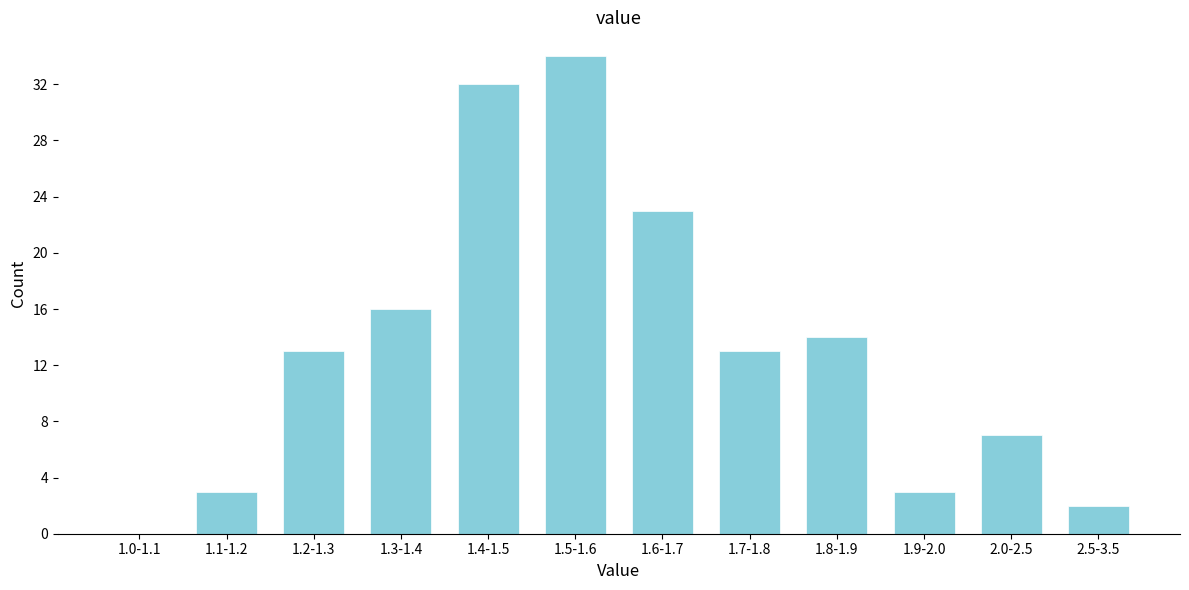

Reading left to right, what are all the values shown in this chart?

1.0-1.1=0	1.1-1.2=3	1.2-1.3=13	1.3-1.4=16	1.4-1.5=32	1.5-1.6=34	1.6-1.7=23	1.7-1.8=13	1.8-1.9=14	1.9-2.0=3	2.0-2.5=7	2.5-3.5=2